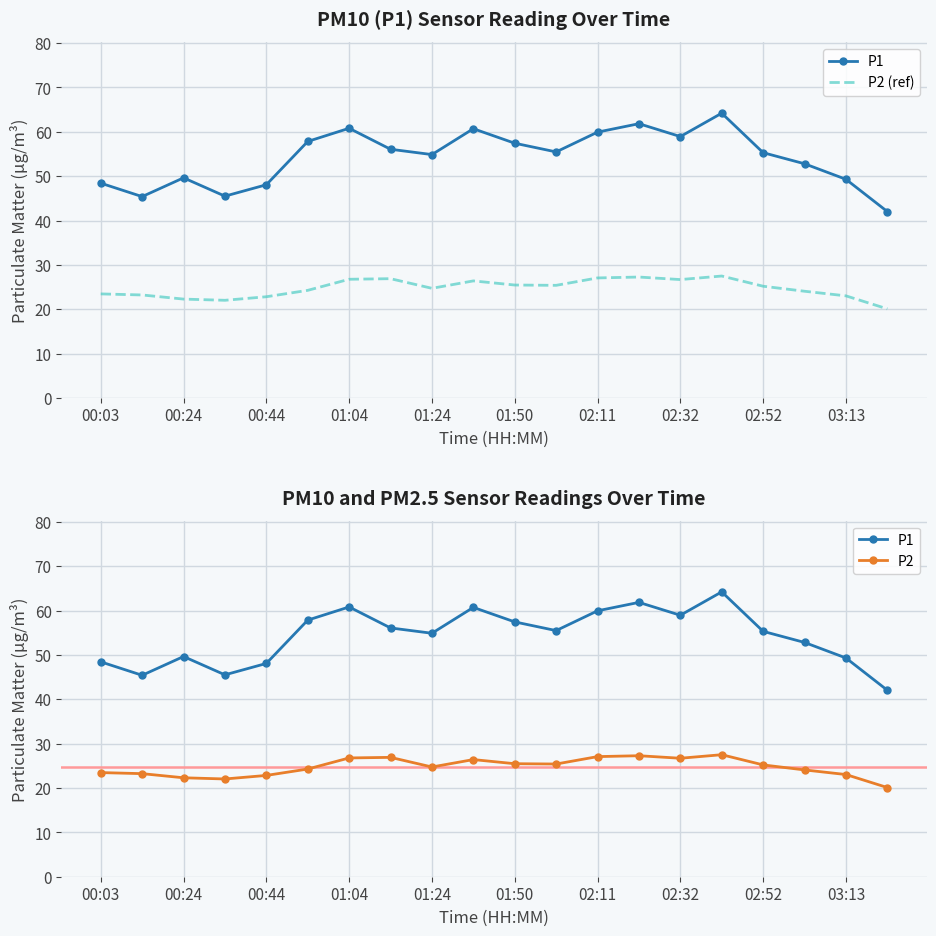

What are all the series names shown in the legend?

P1, P2 (ref), P2